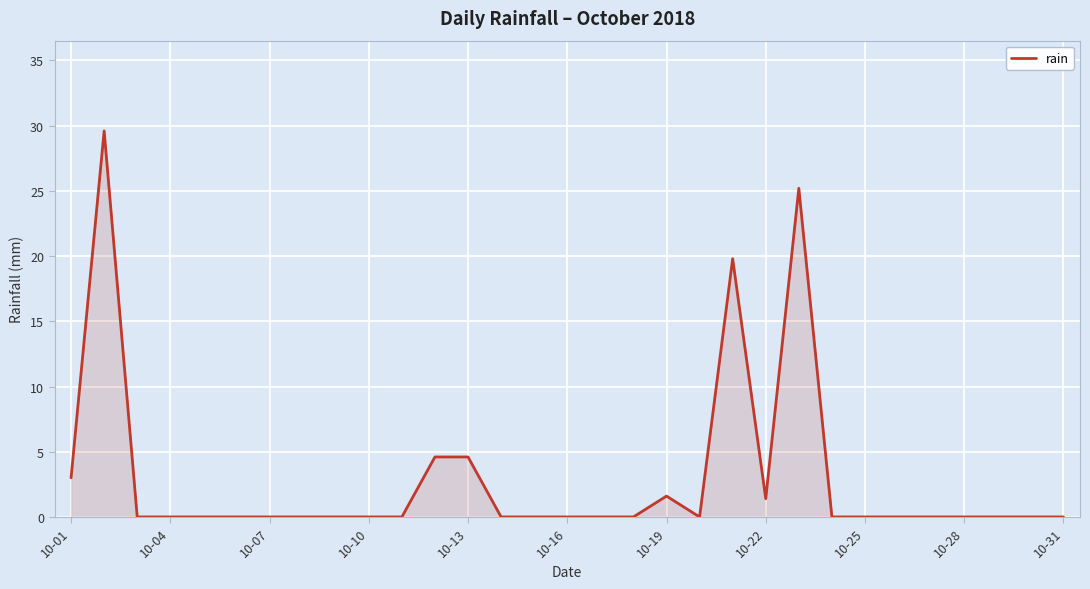

What is the maximum value shown in the chart?

29.6